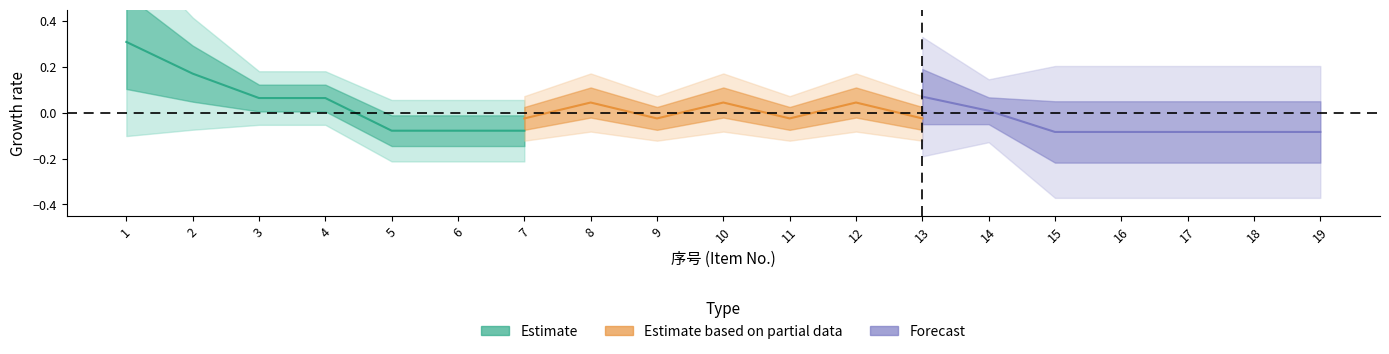

What is the difference between the maximum and minimum values in the Estimate based on partial data series?

0.1